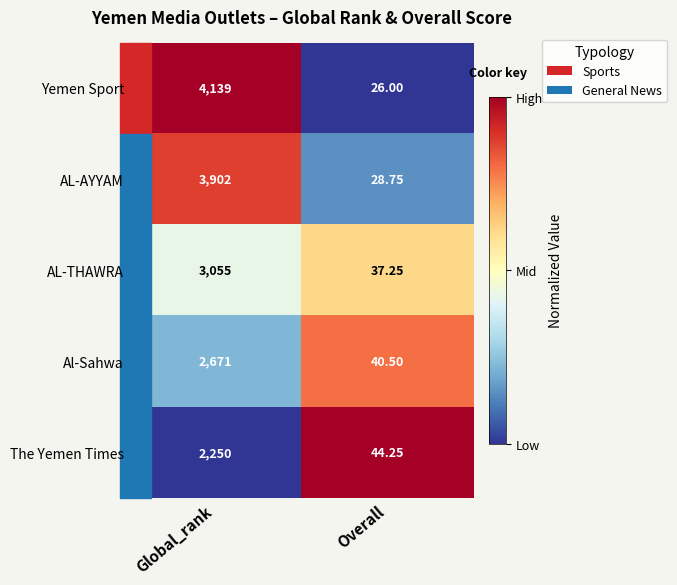

List the series in order of their peak value, highest first.

Yemen Sport, AL-AYYAM, AL-THAWRA, Al-Sahwa, The Yemen Times